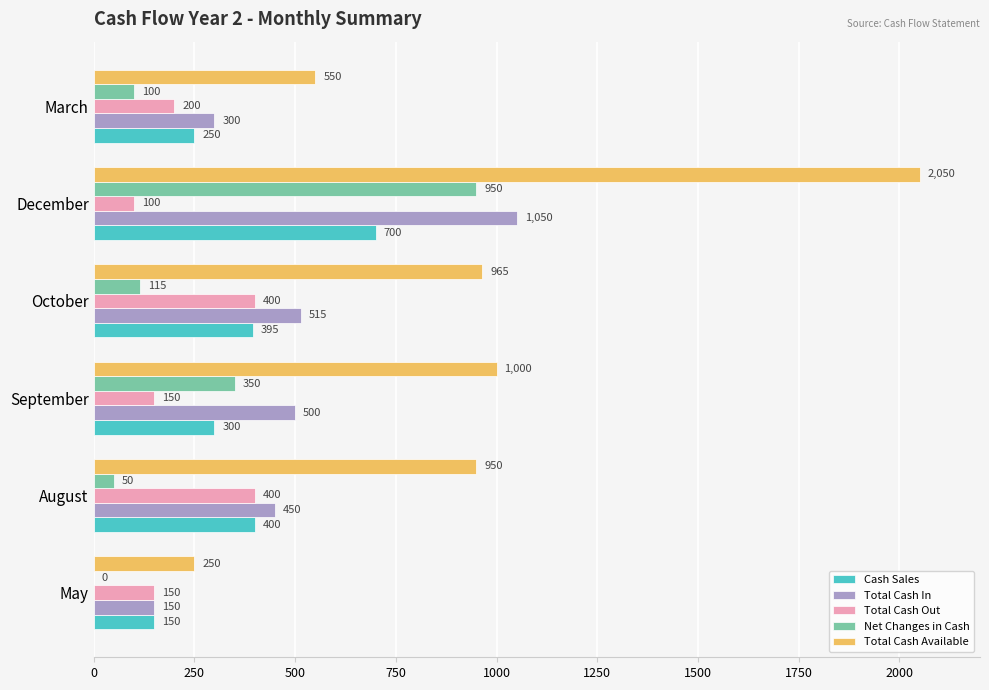

Between May and March, which series saw the biggest shift?

Total Cash Available